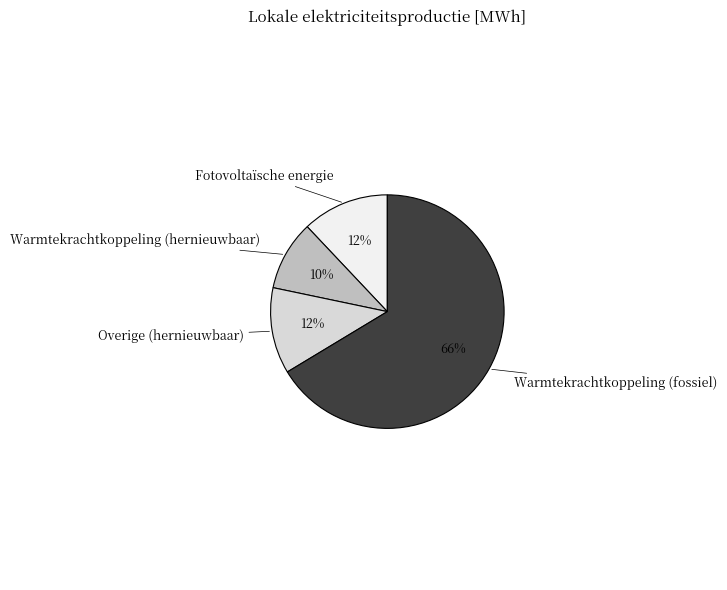

Is there any slice that represents more than half of the pie?

Yes